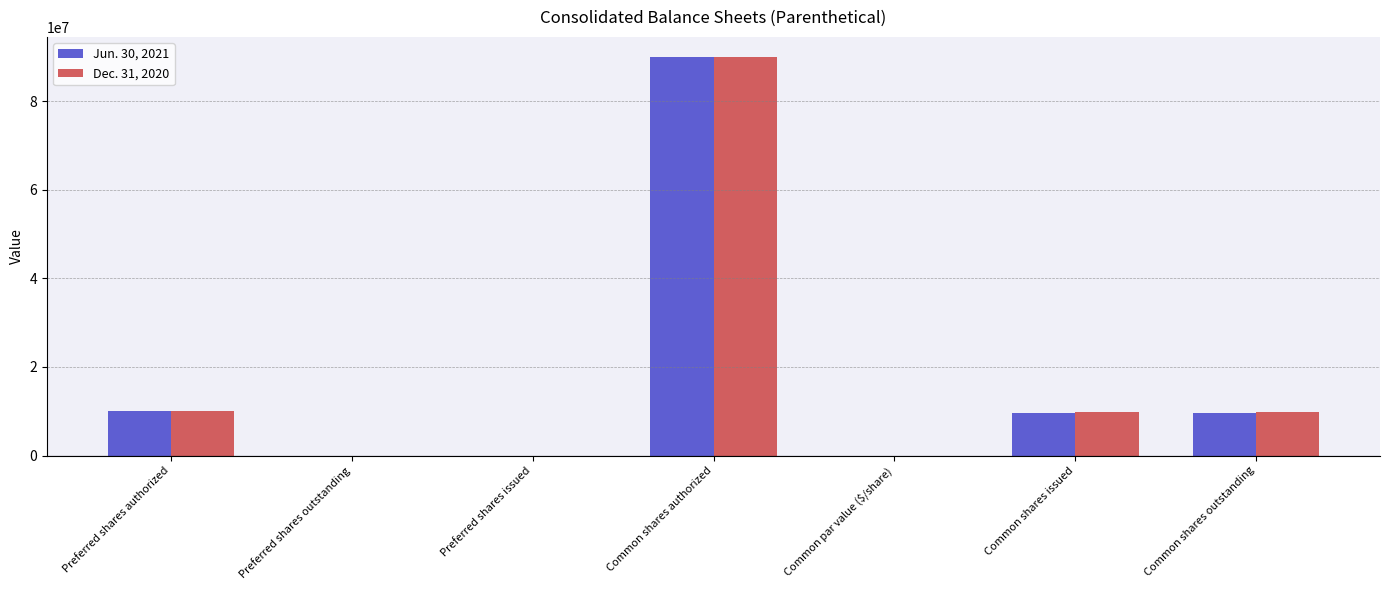

Count the number of data series in this chart.

2